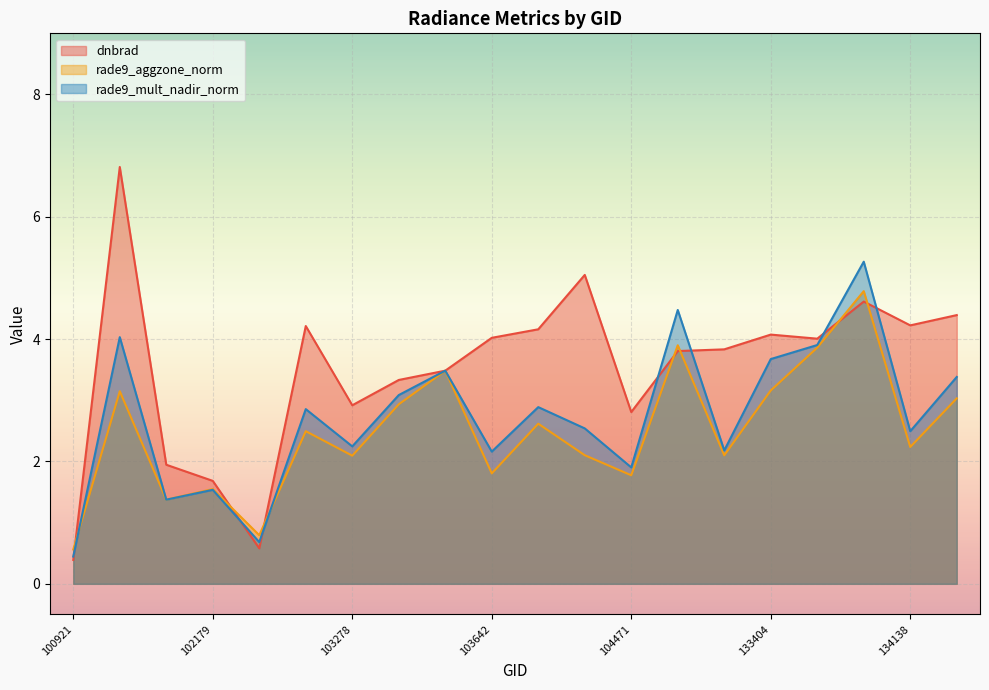

At which label does rade9_mult_nadir_norm reach its minimum?

100921